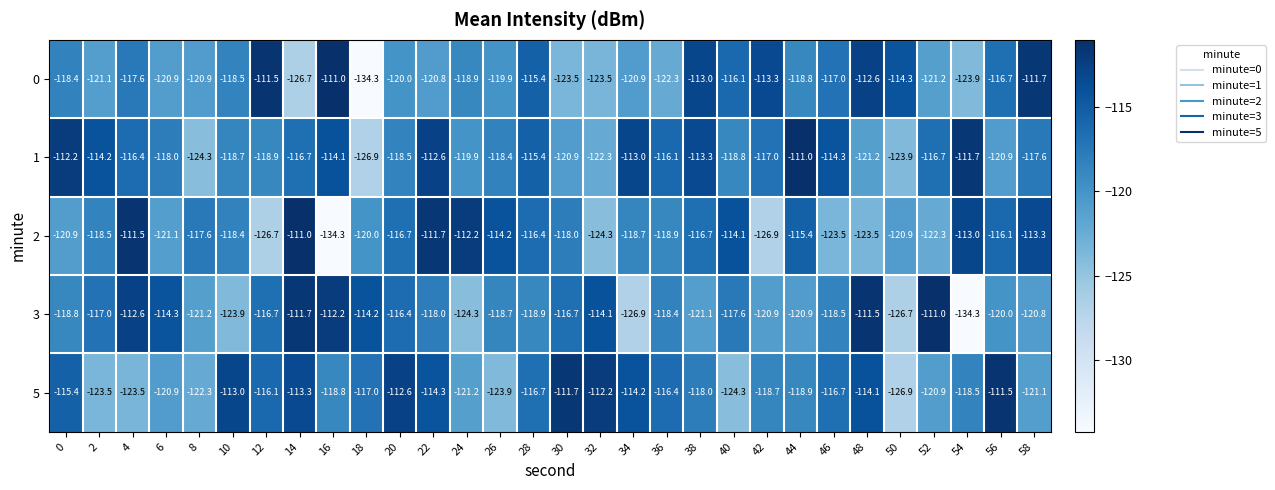

What is the minimum value for 5?

-126.9